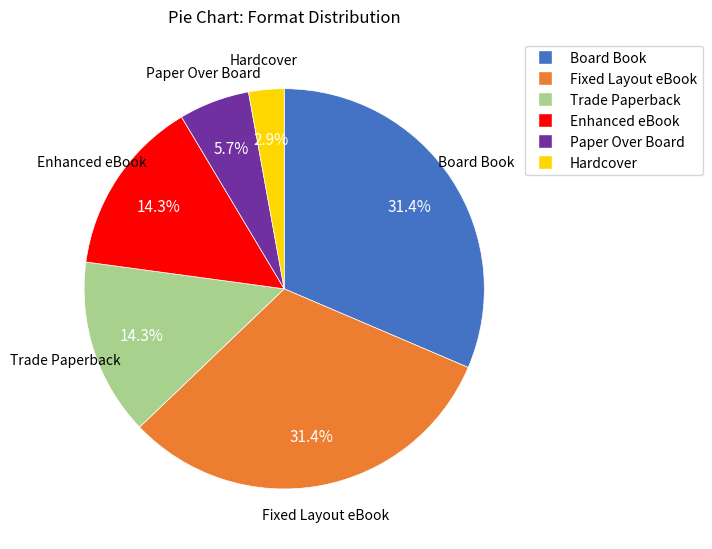

Which has a higher value, Enhanced eBook or Fixed Layout eBook?

Fixed Layout eBook